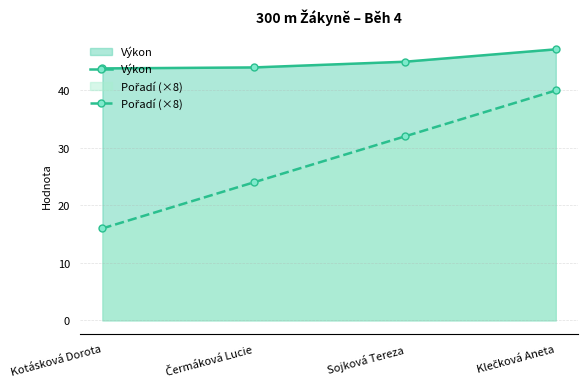

The Výkon series shows 32.4 at Klečková Aneta. True or false?

False